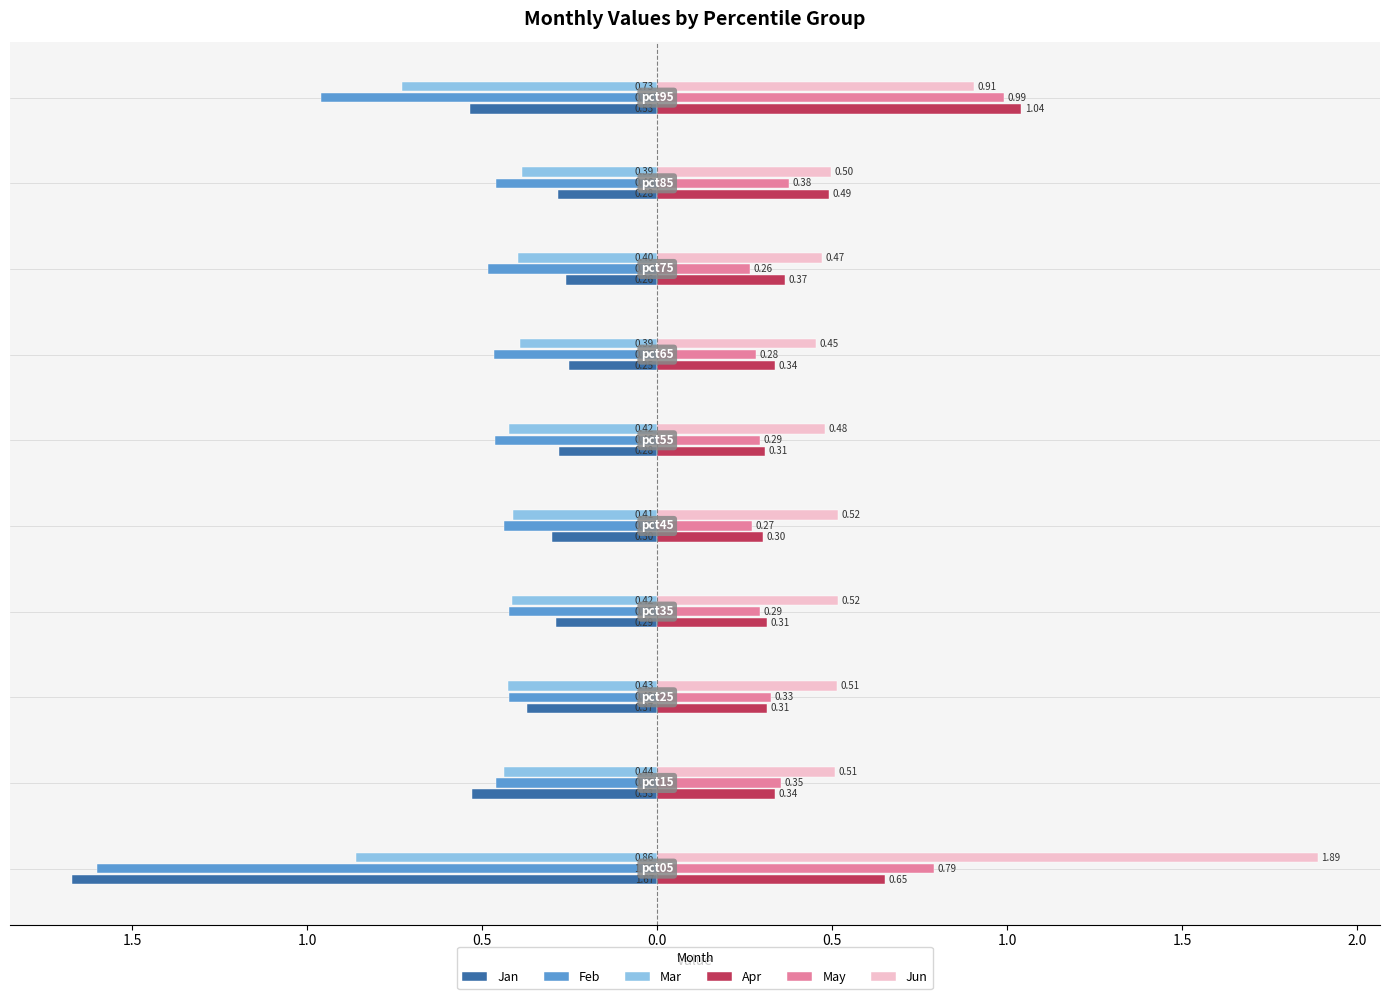

What are all the series names shown in the legend?

Jan, Feb, Mar, Apr, May, Jun